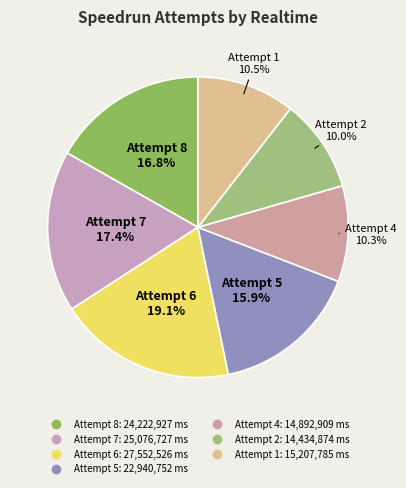

Rank the categories by value from lowest to highest.

Attempt 2, Attempt 4, Attempt 1, Attempt 5, Attempt 8, Attempt 7, Attempt 6